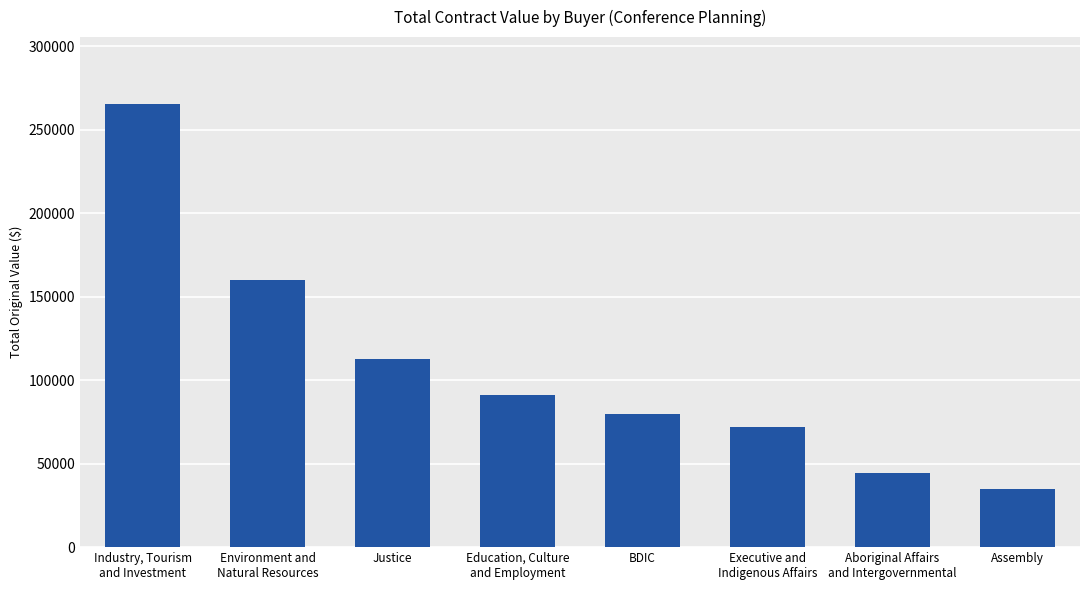

Approximately how many times larger is the value at BDIC compared to Assembly?

2.3